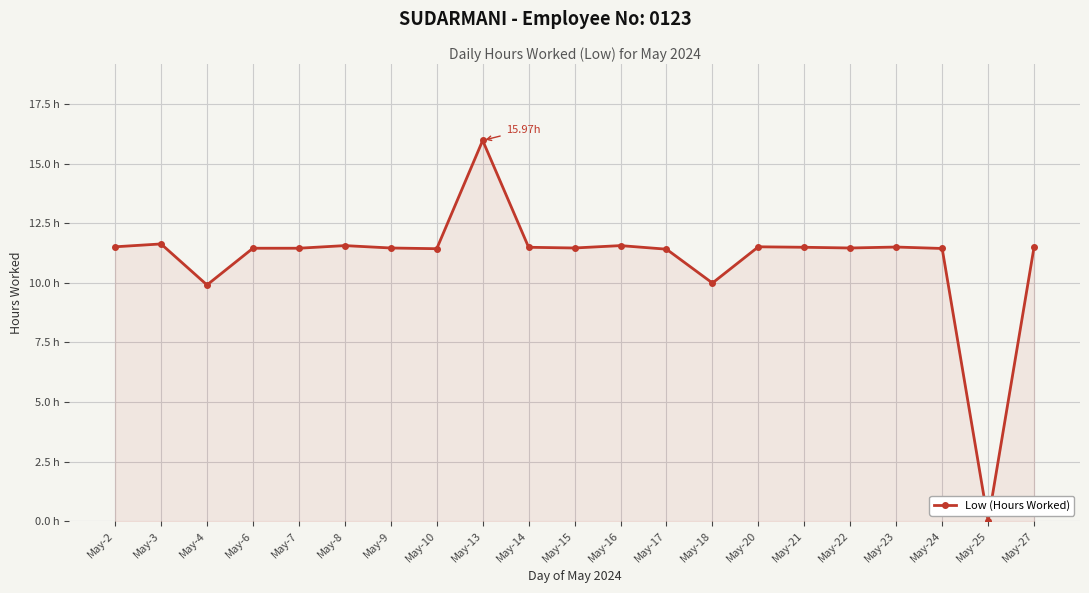

Does the chart have visible grid lines?

Yes